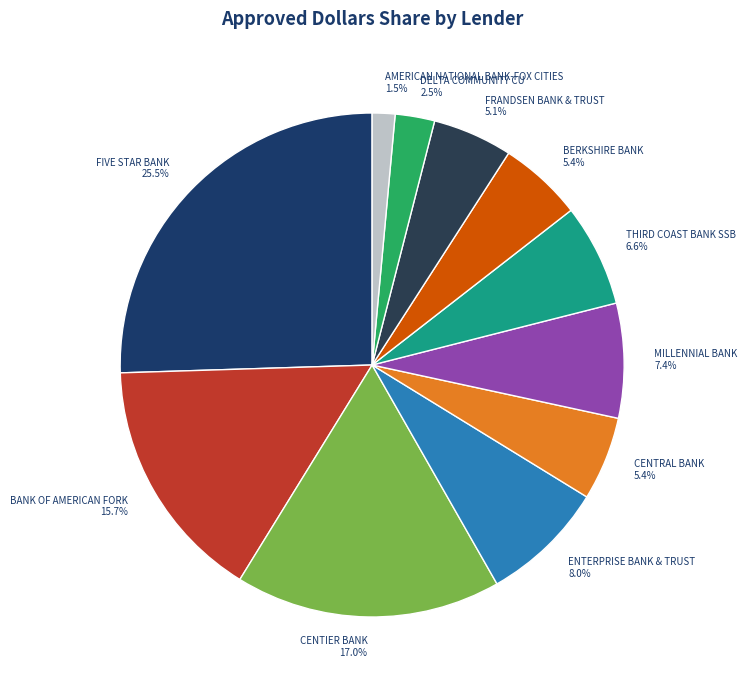

Is it true that MILLENNIAL BANK is 7% of the pie?

True